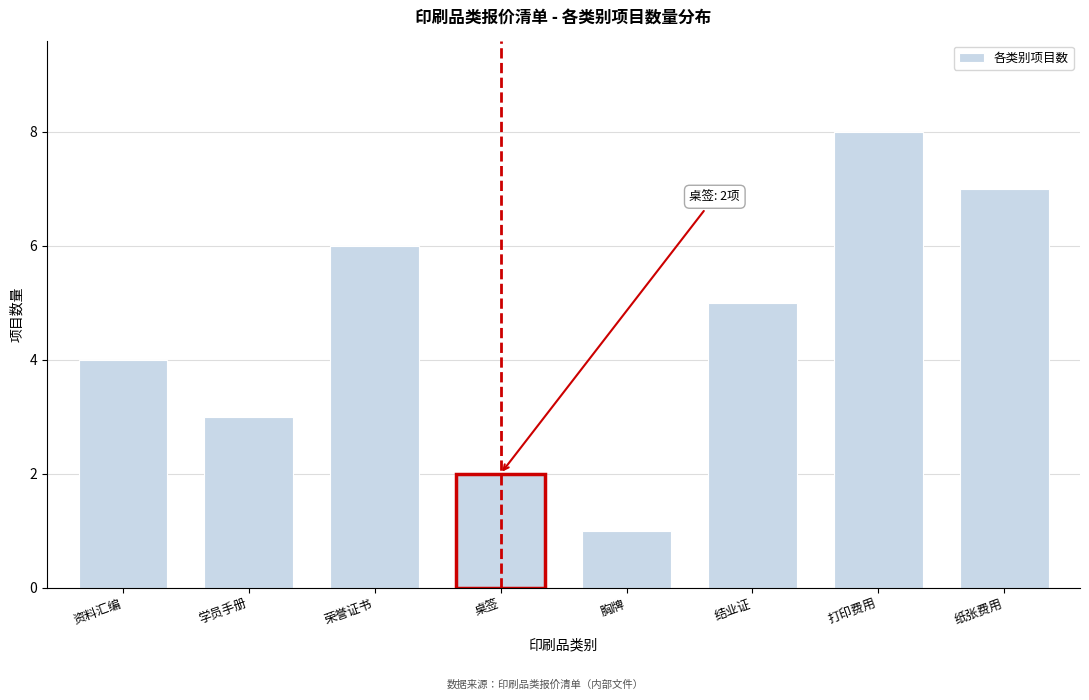

Reading left to right, transcribe all the data shown in this chart.

4	3	6	2	1	5	8	7